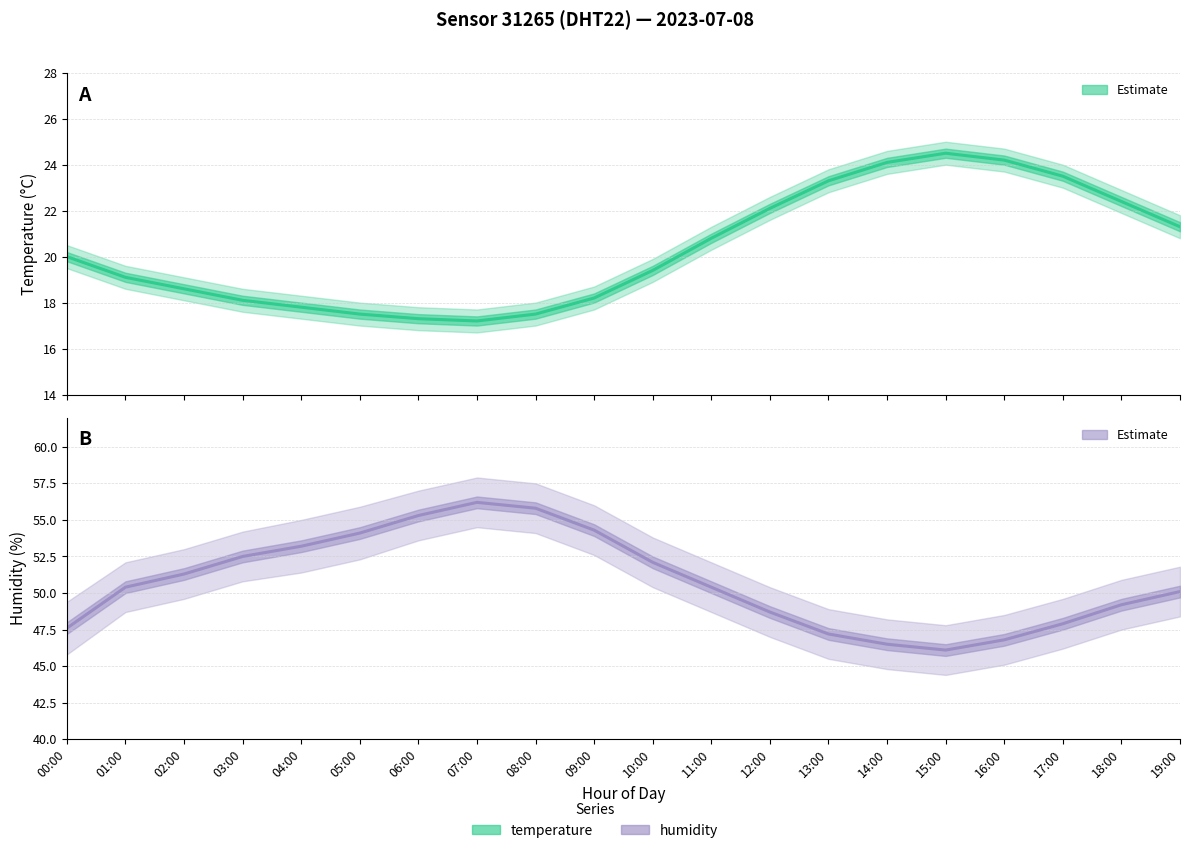

What value does the temperature series have at 06:00?

17.3